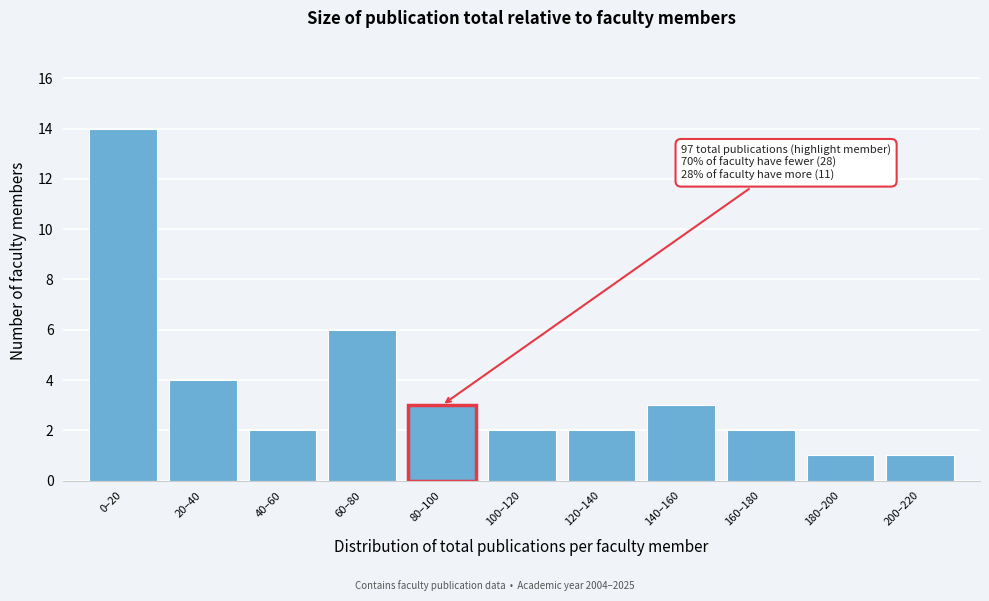

Reading left to right, list all the values displayed in this chart.

14	4	2	6	3	2	2	3	2	1	1